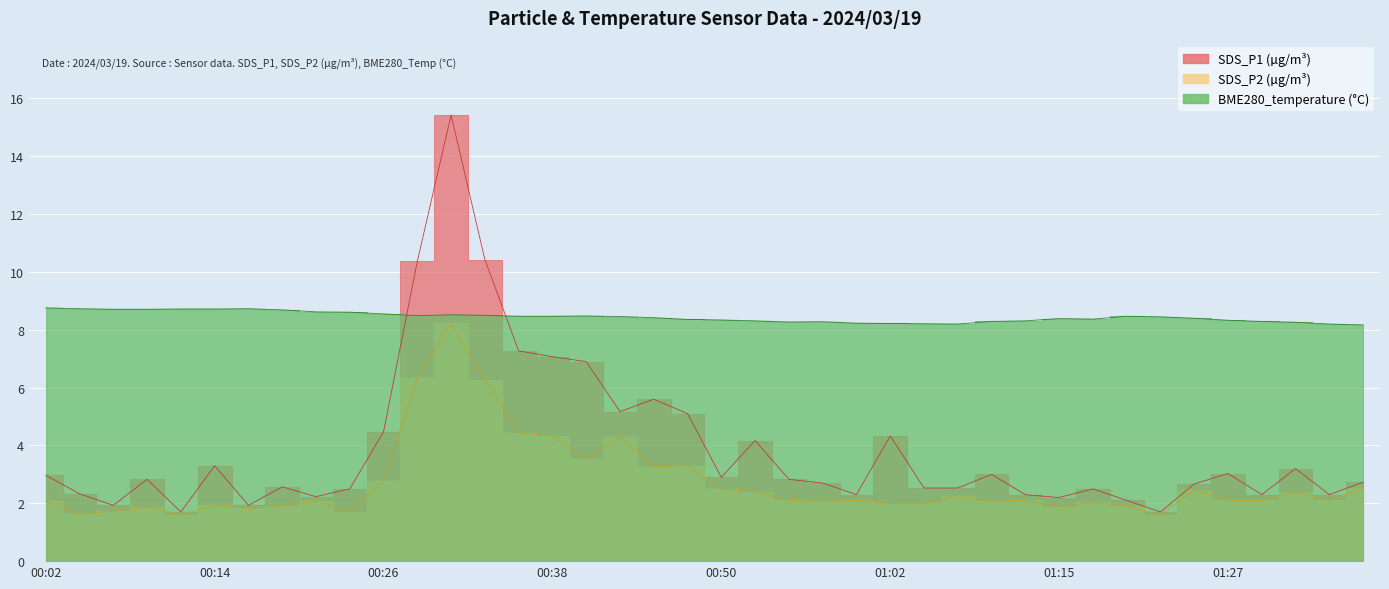

In SDS_P1, how many points are higher than both neighbors (excluding endpoints)?

11